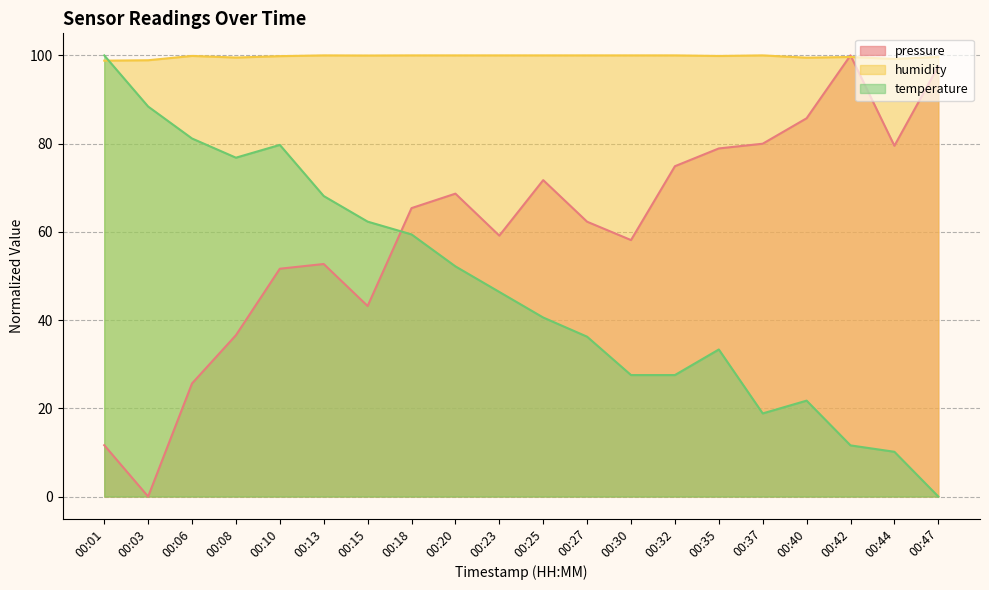

Rank the series by their average value, from highest to lowest.

humidity, pressure, temperature